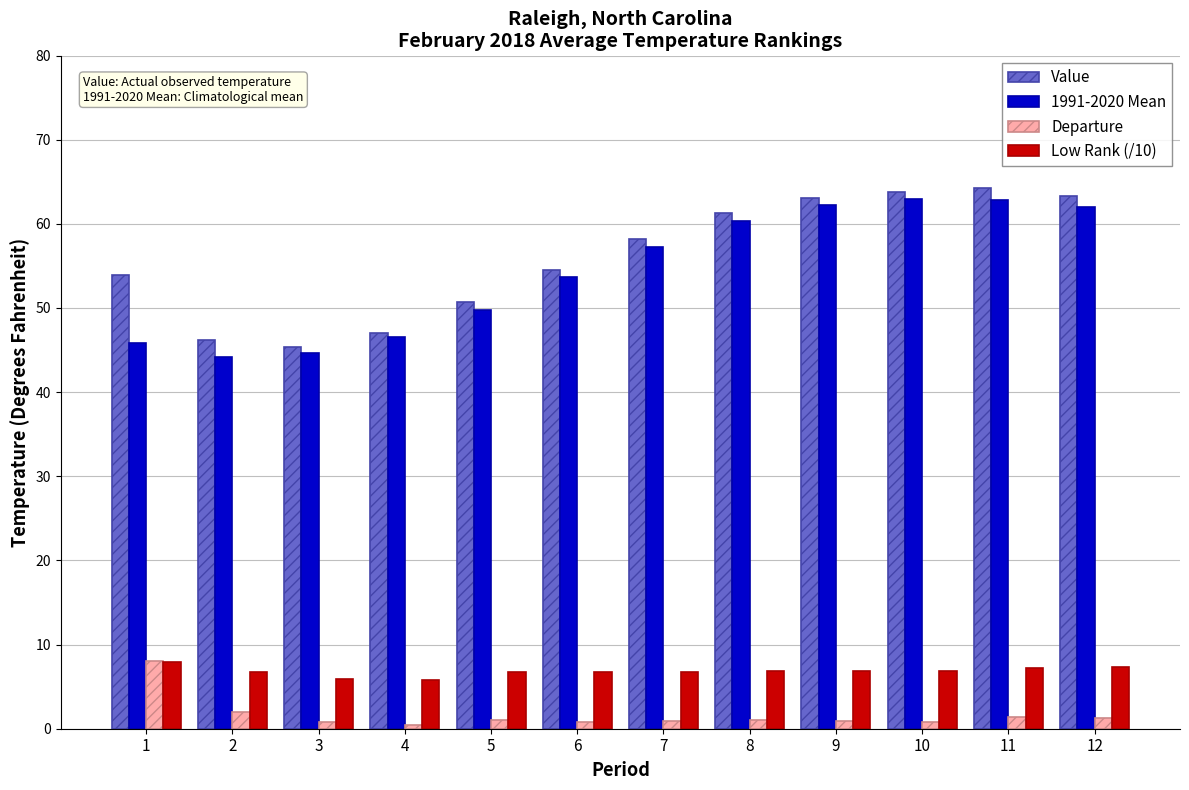

Is the value of Departure at 3 greater than the value of Value at 8?

No